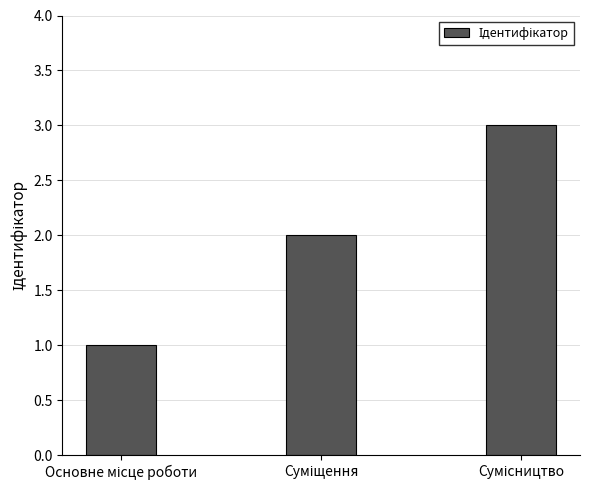

Count the values in the range 1 to 3.

3